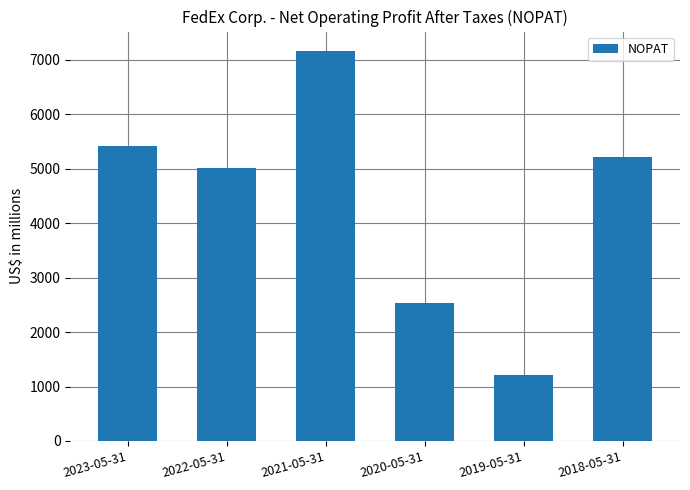

The value at 2019-05-31 is 467. True or false?

False